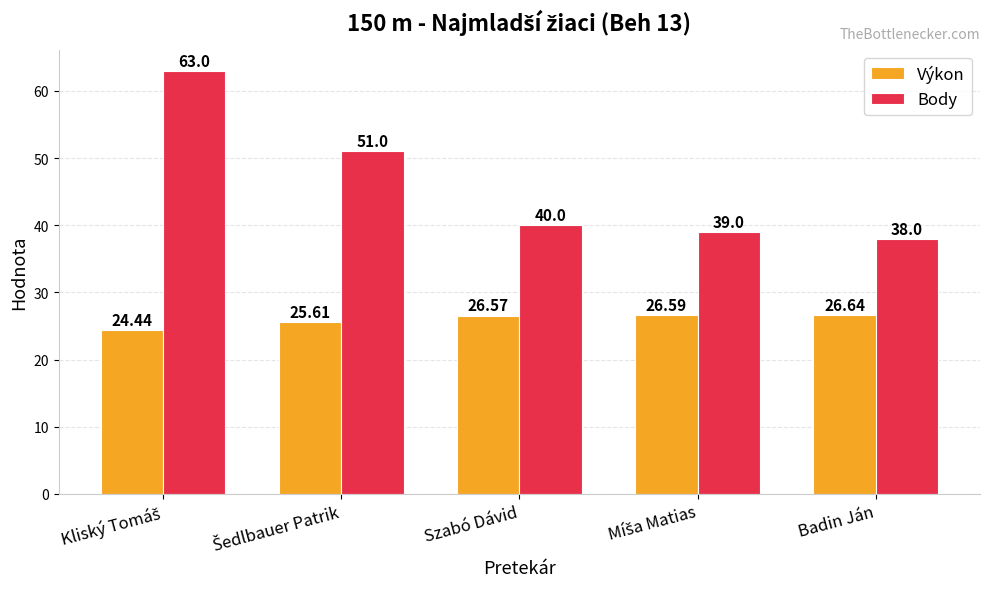

What is the value of the Body bar at the 3rd from the left?

40.0